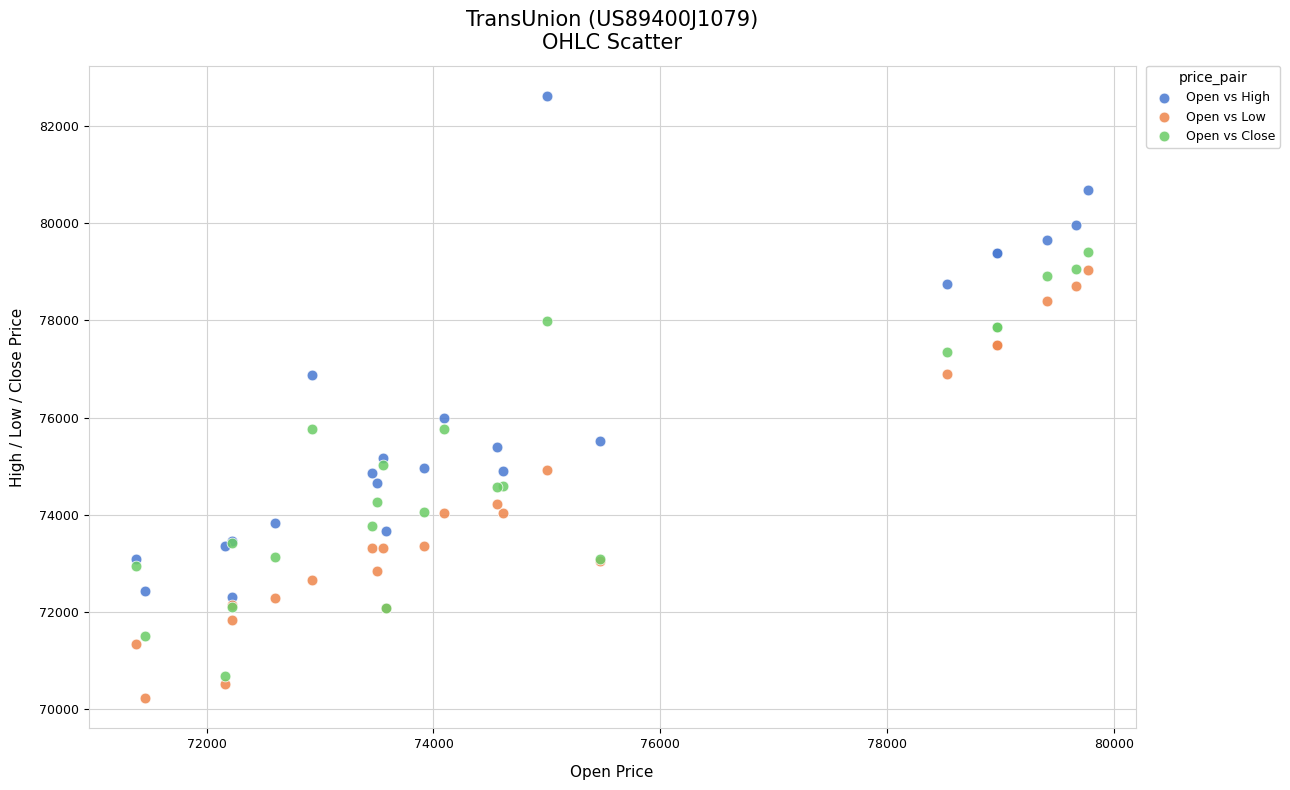

Which series reaches the maximum Y coordinate?

Open vs High